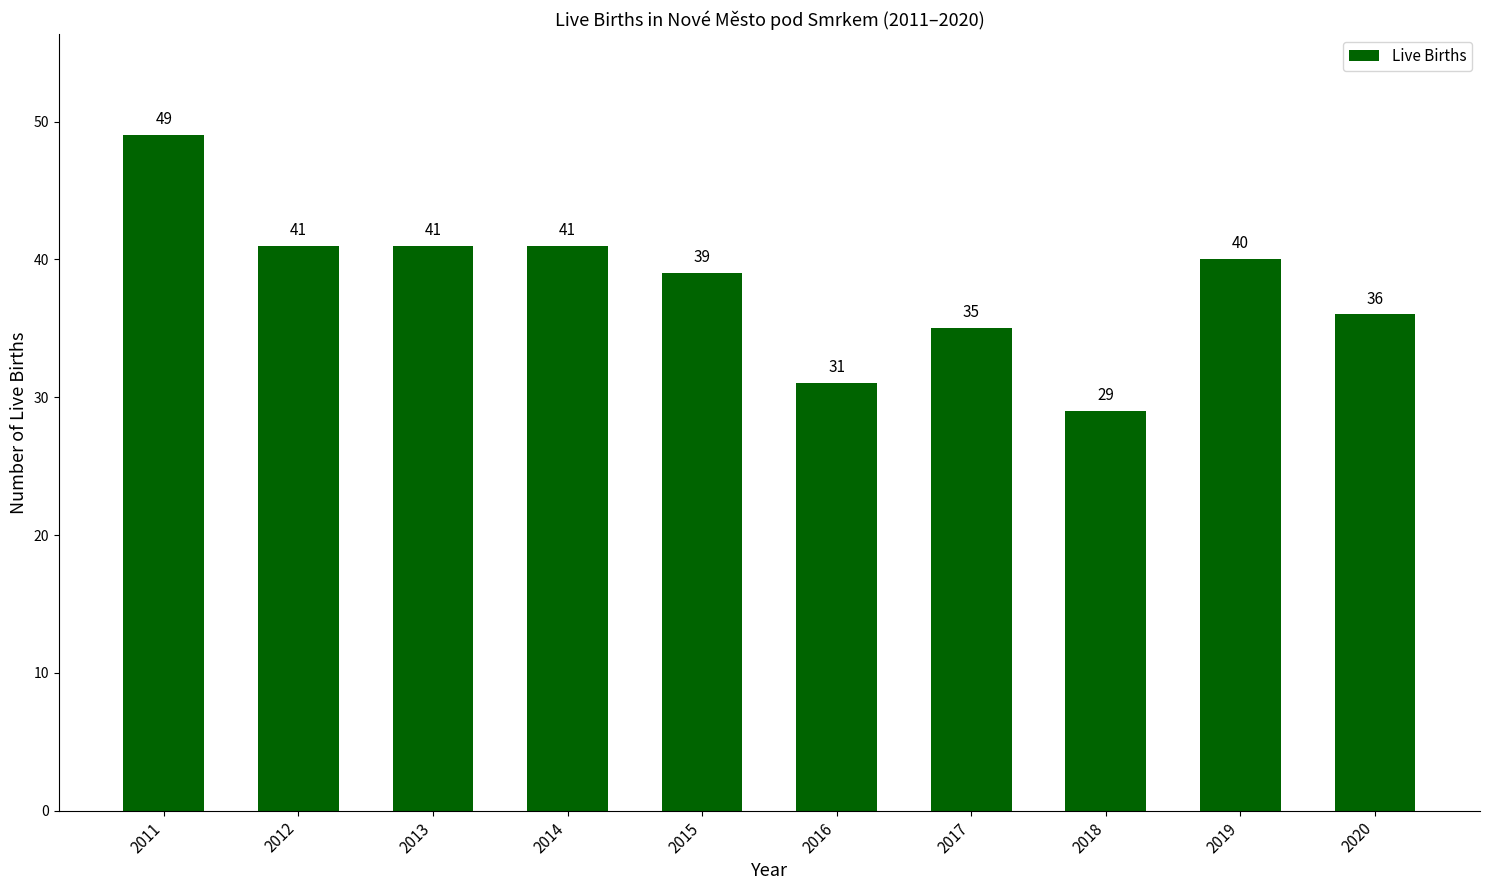

What is the approximate value at 2014, to the nearest 5?

40